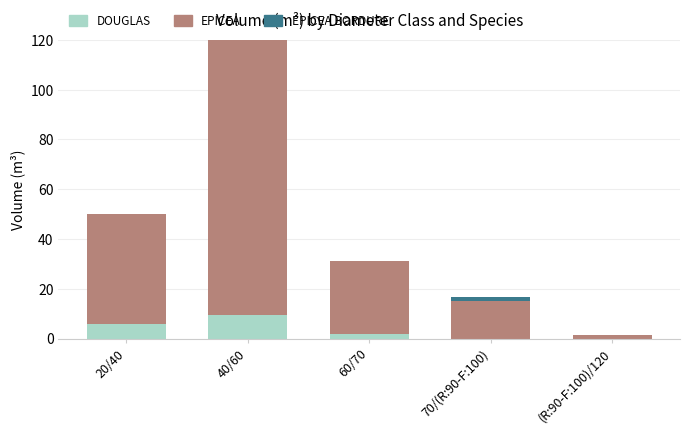

What is the maximum value for DOUGLAS?

9.5